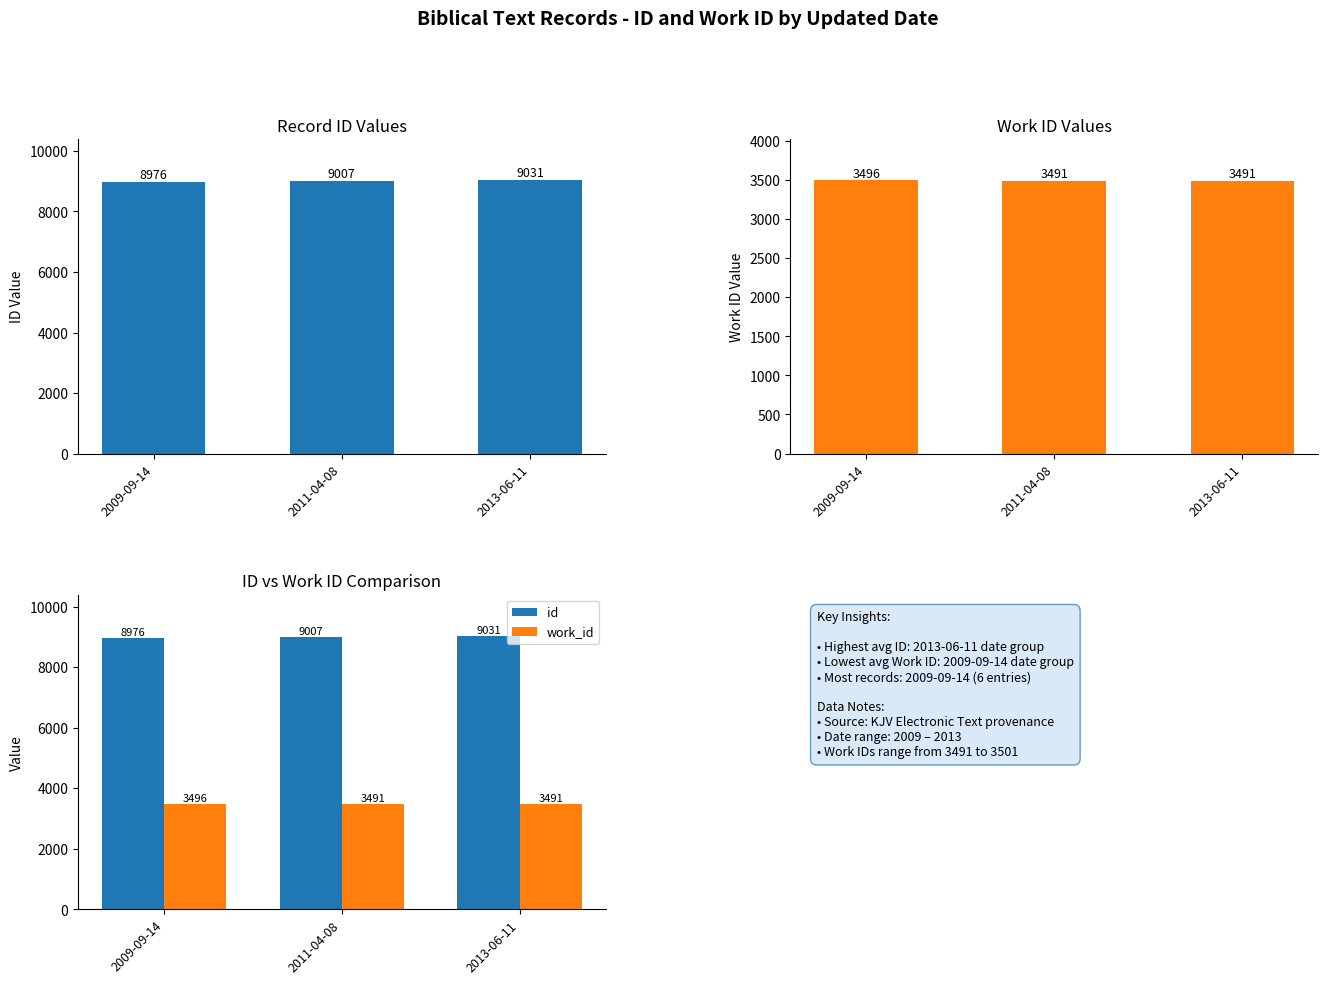

What is the total value across all series at 2011-04-08?

12498